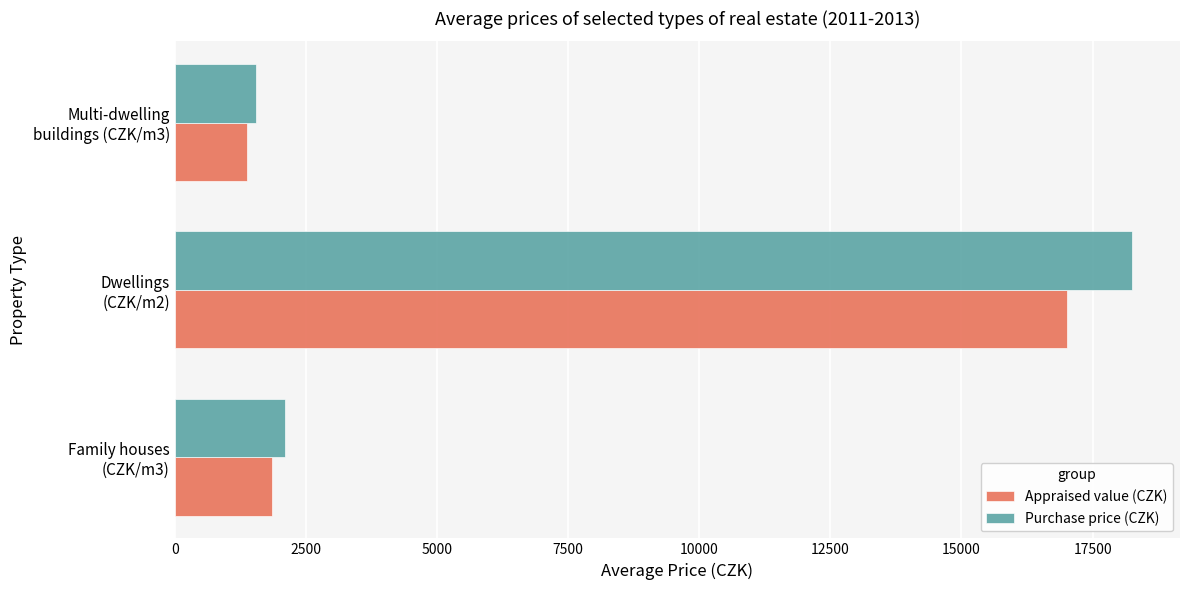

At which category is the sum across all series the highest?

Dwellings
(CZK/m2)